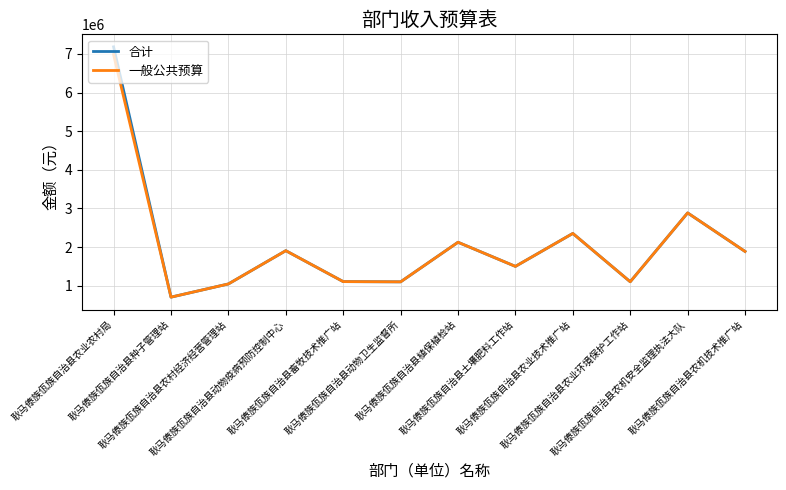

How many interior local peaks does the 一般公共预算 series have?

4